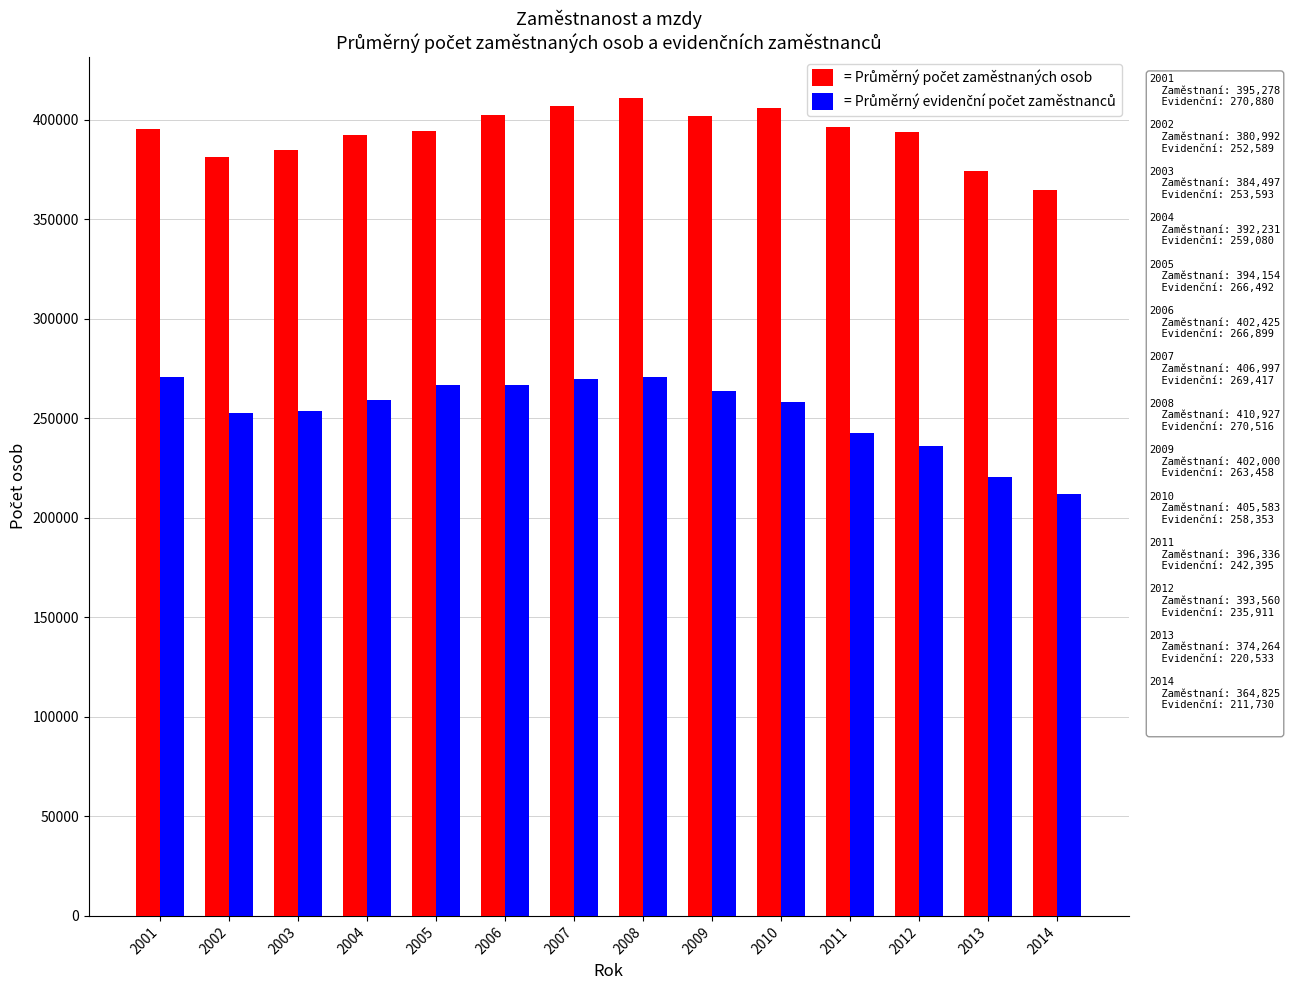

What is the difference between the highest and lowest values at 2008?

140410.4